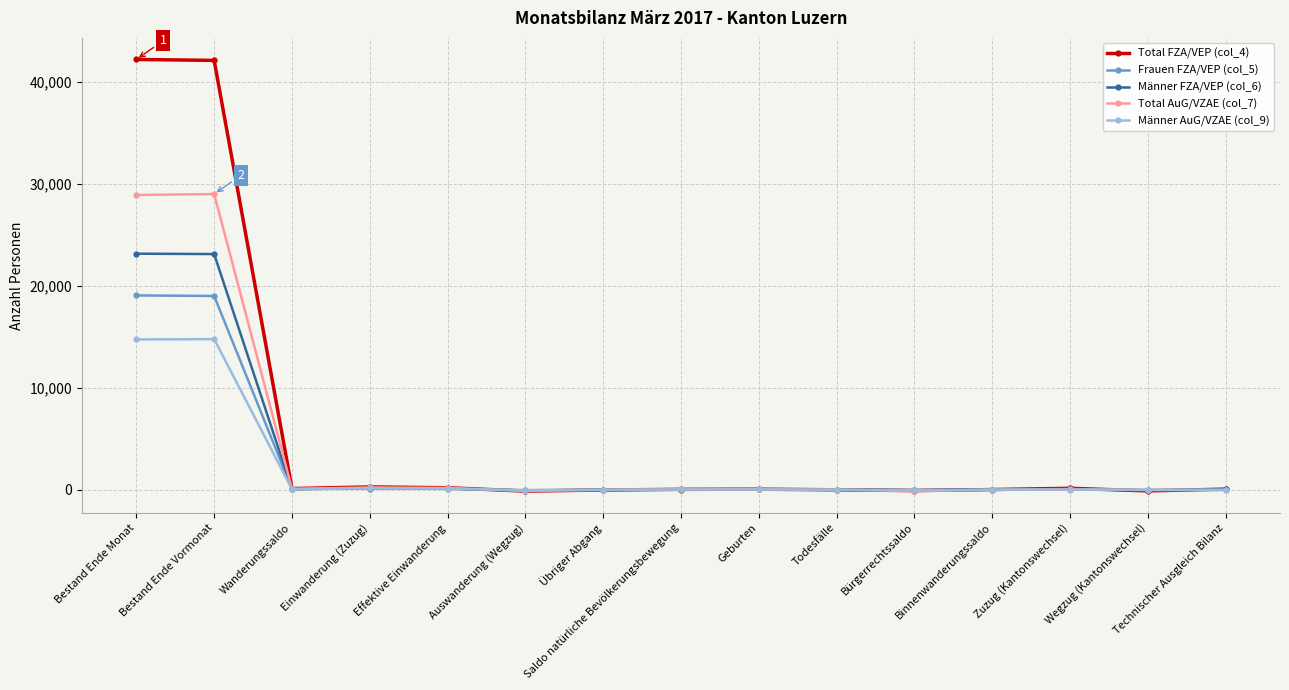

What is the label of the 7th point from the right?

Geburten